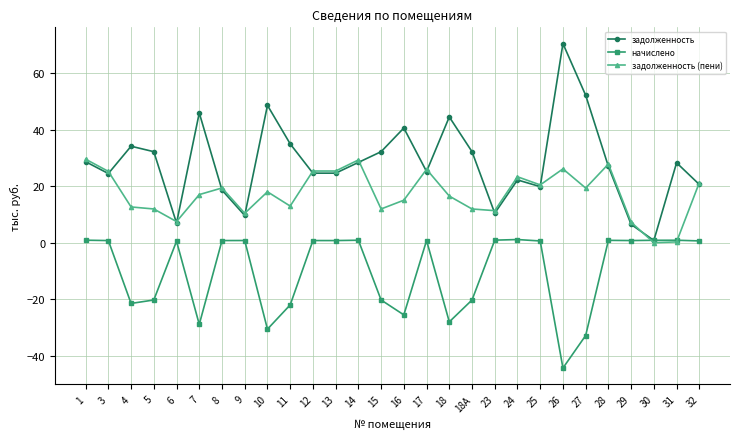

What is the average value of the задолженность series?

28.4